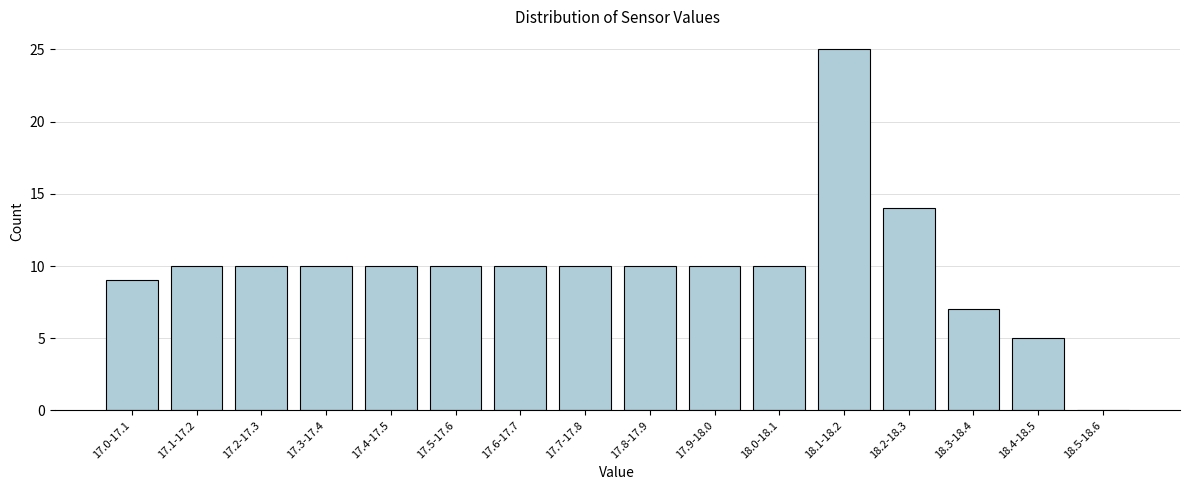

Reading right to left, list all the values displayed in this chart.

18.5-18.6=0	18.4-18.5=5	18.3-18.4=7	18.2-18.3=14	18.1-18.2=25	18.0-18.1=10	17.9-18.0=10	17.8-17.9=10	17.7-17.8=10	17.6-17.7=10	17.5-17.6=10	17.4-17.5=10	17.3-17.4=10	17.2-17.3=10	17.1-17.2=10	17.0-17.1=9